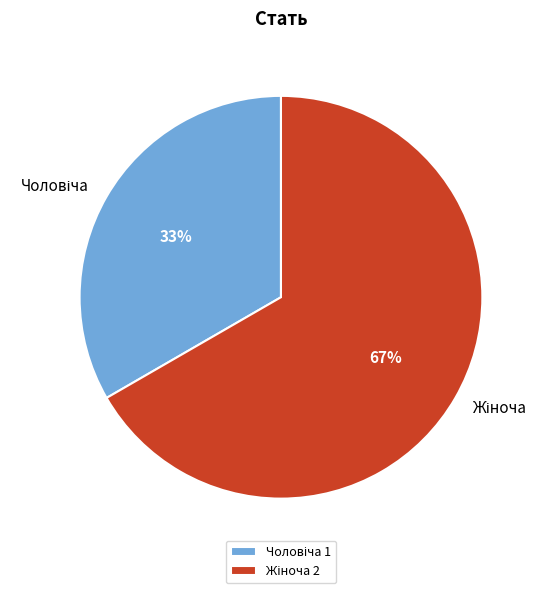

To the nearest percent, what is the average slice percentage?

50%